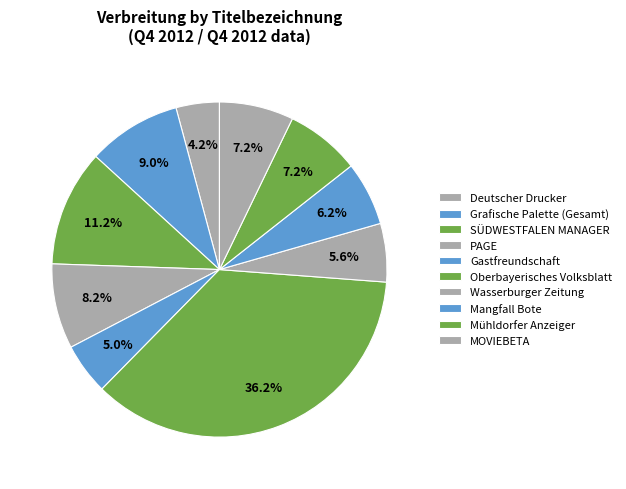

Which has a higher value, Grafische Palette (Gesamt) or MOVIEBETA?

Grafische Palette (Gesamt)